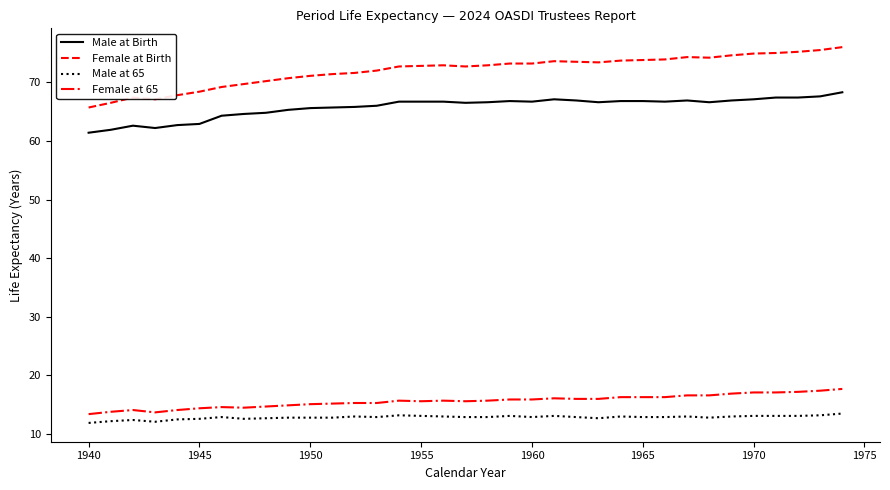

Count the number of categories in the chart.

35